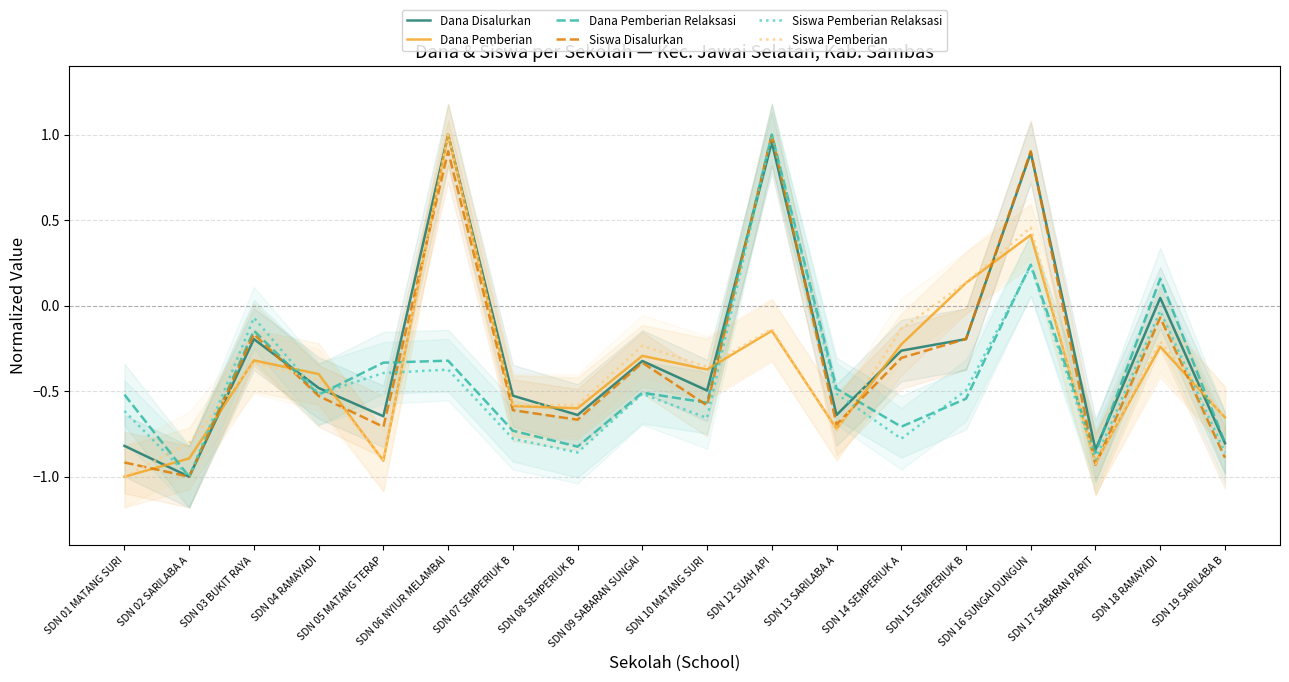

At which category does the chart reach its minimum across all series?

SDN 02 SARILABA A